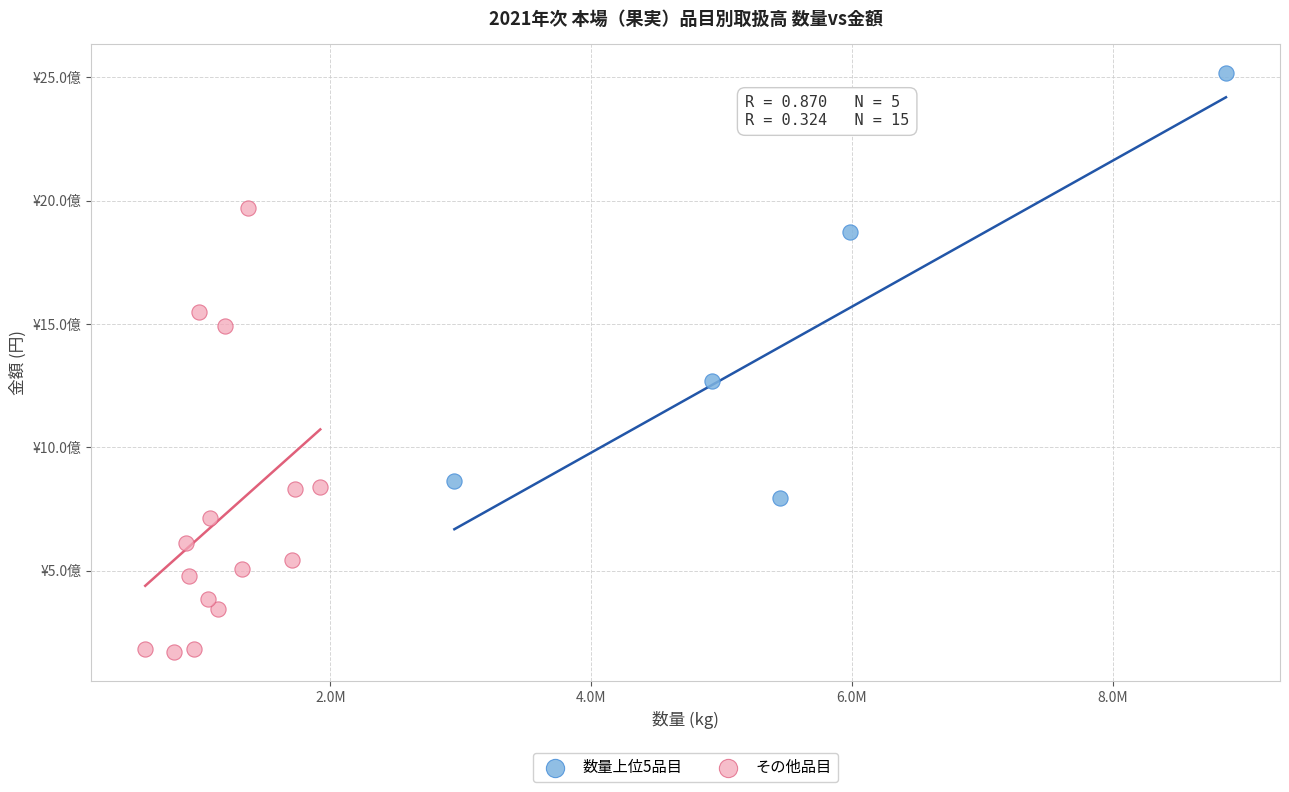

Which series has the largest Y range (max minus min)?

その他品目